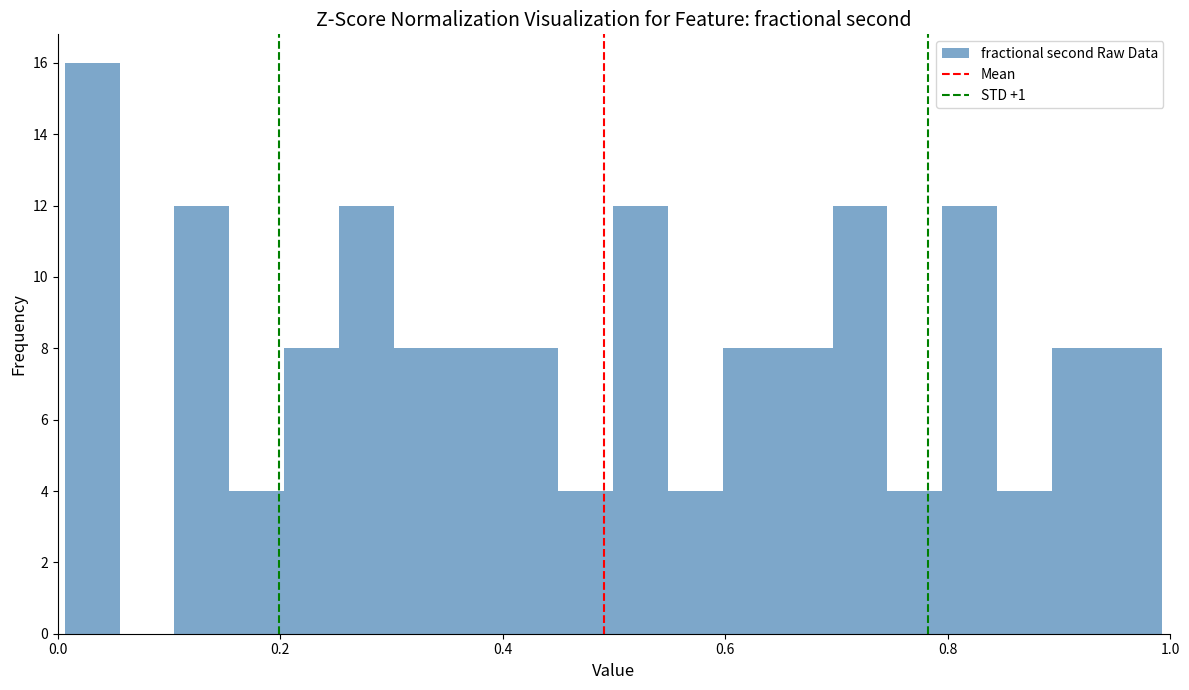

Read against the x-axis, roughly where is the centre of the tallest bar?

0.04